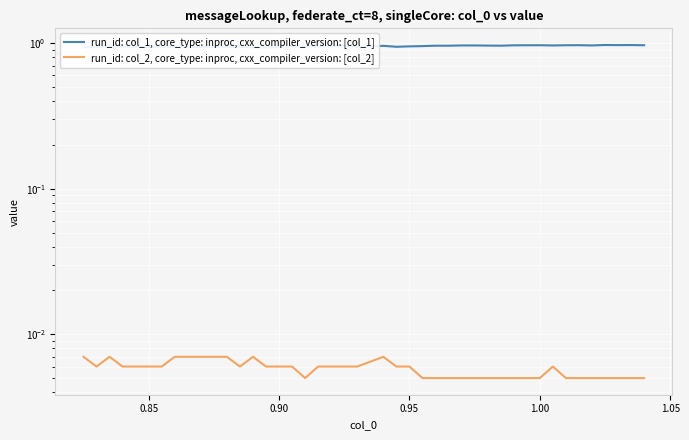

How many categories are shown in the chart?

40